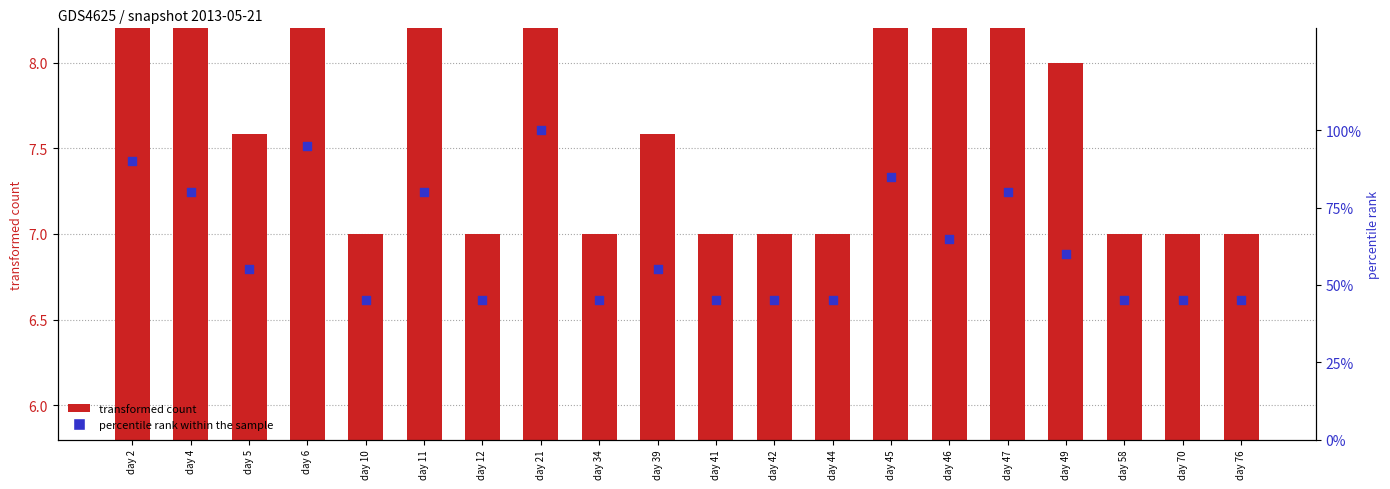

What is the total value across all series at day 44?

52.0